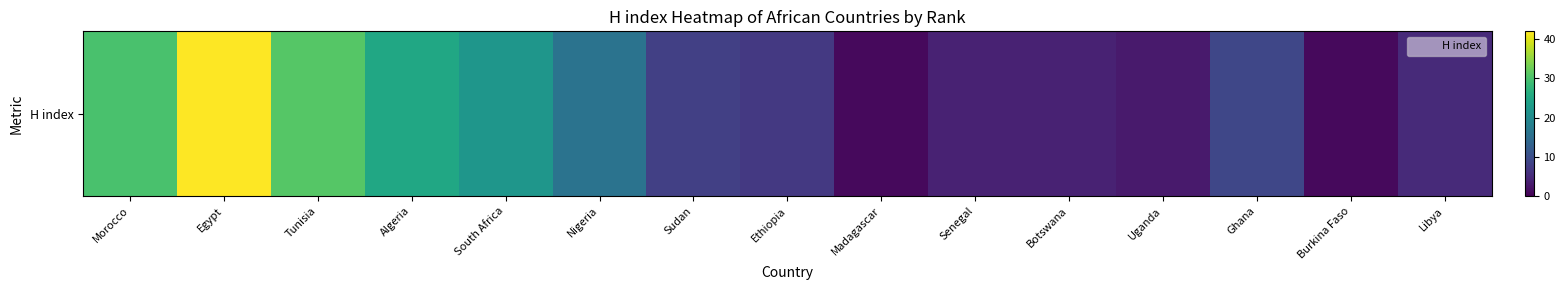

Which label corresponds to the largest value in the chart?

Egypt